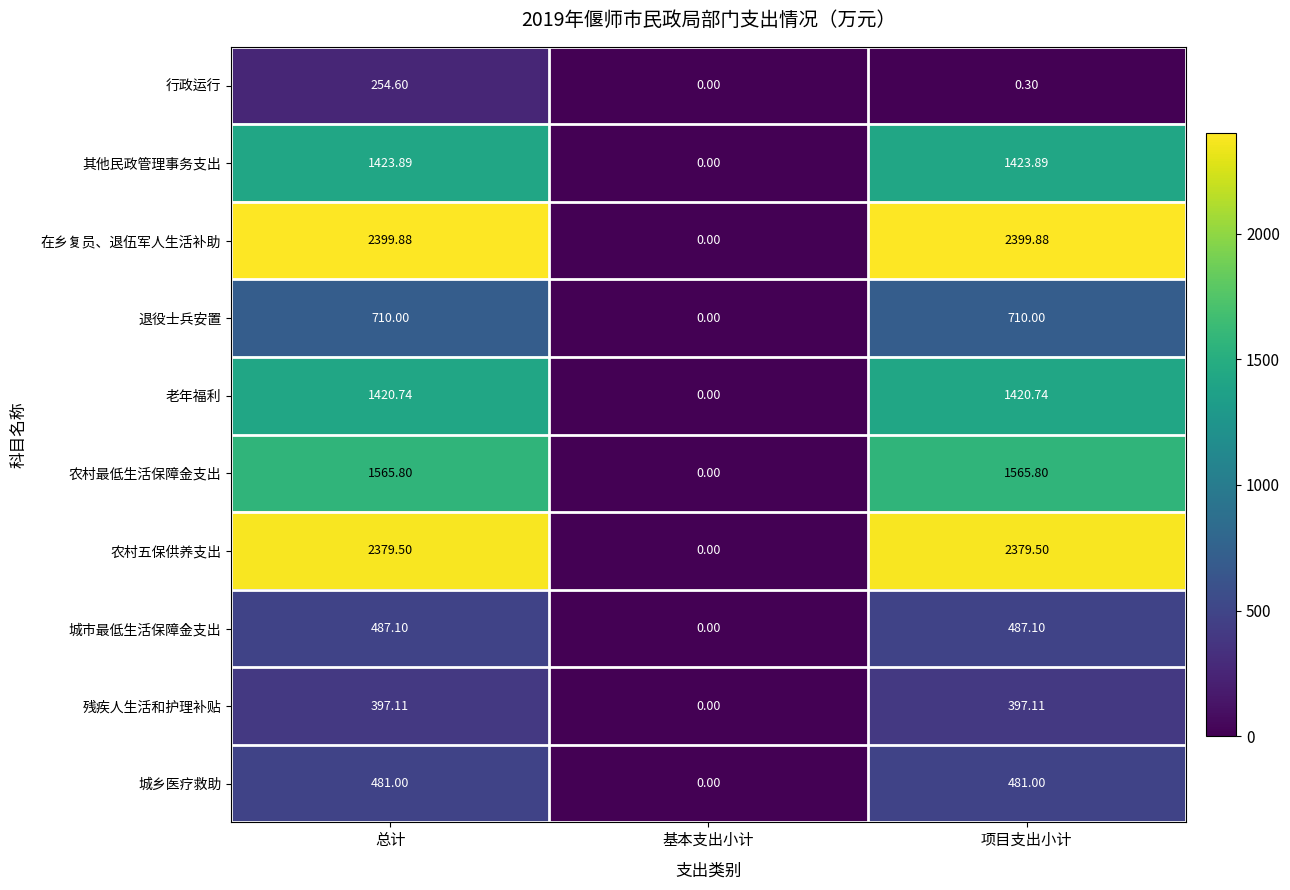

Which series has the largest total across all categories?

在乡复员、退伍军人生活补助